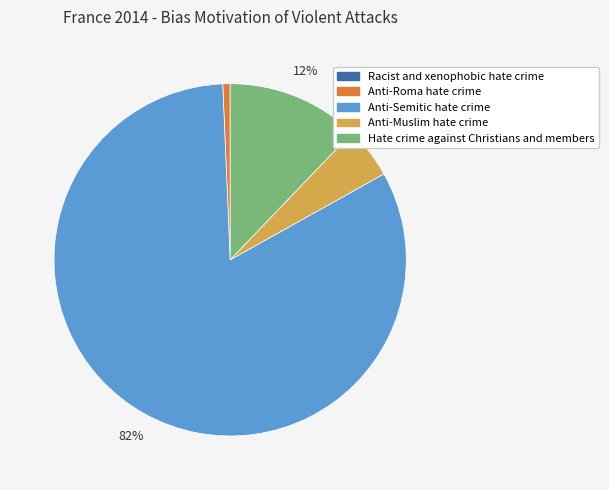

Is the sum of Anti-Roma hate crime and Anti-Semitic hate crime greater than half?

Yes